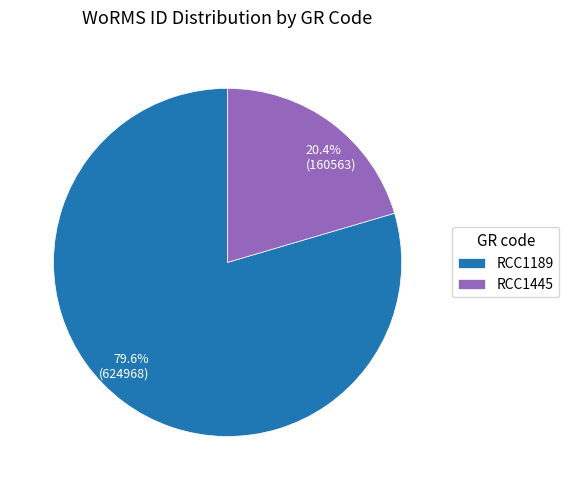

Rank the categories by value from highest to lowest.

RCC1189, RCC1445